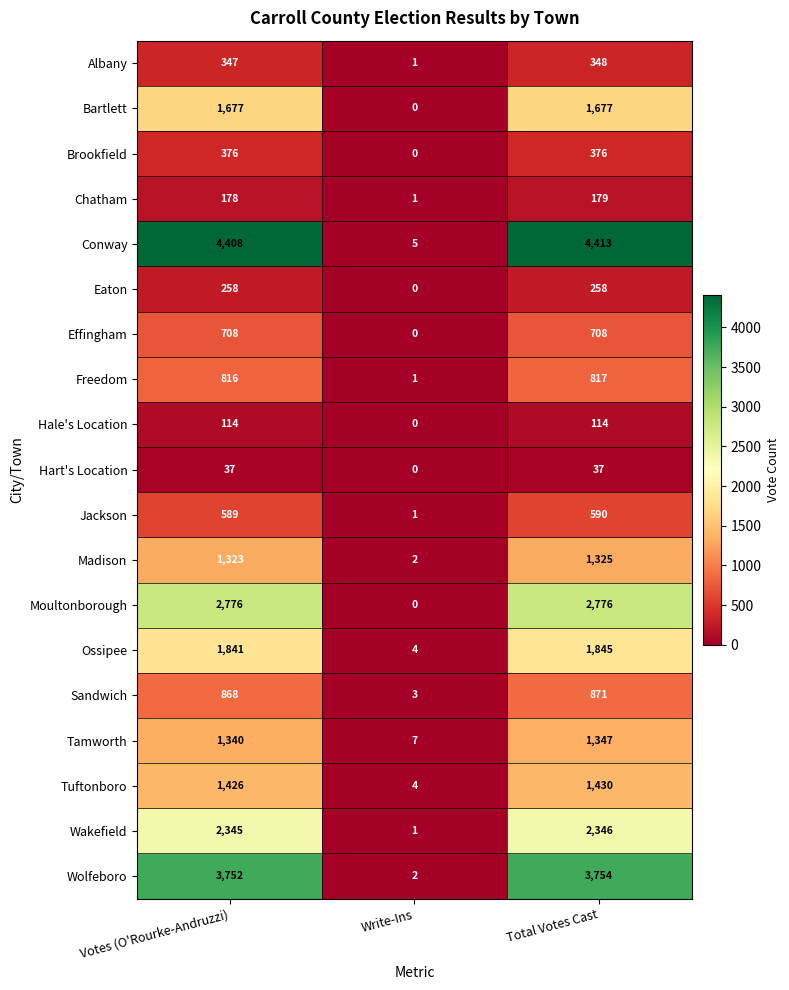

True or false: Conway has a value of 6097 at Total Votes Cast.

False